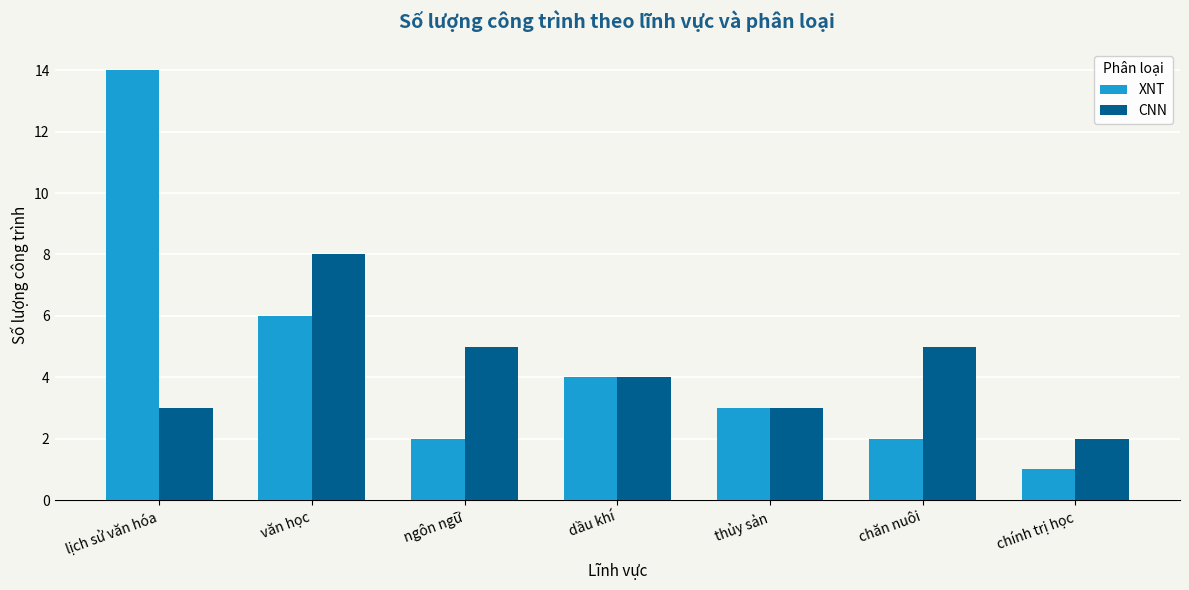

Is the value of CNN at văn học greater than the value of XNT at dầu khí?

Yes